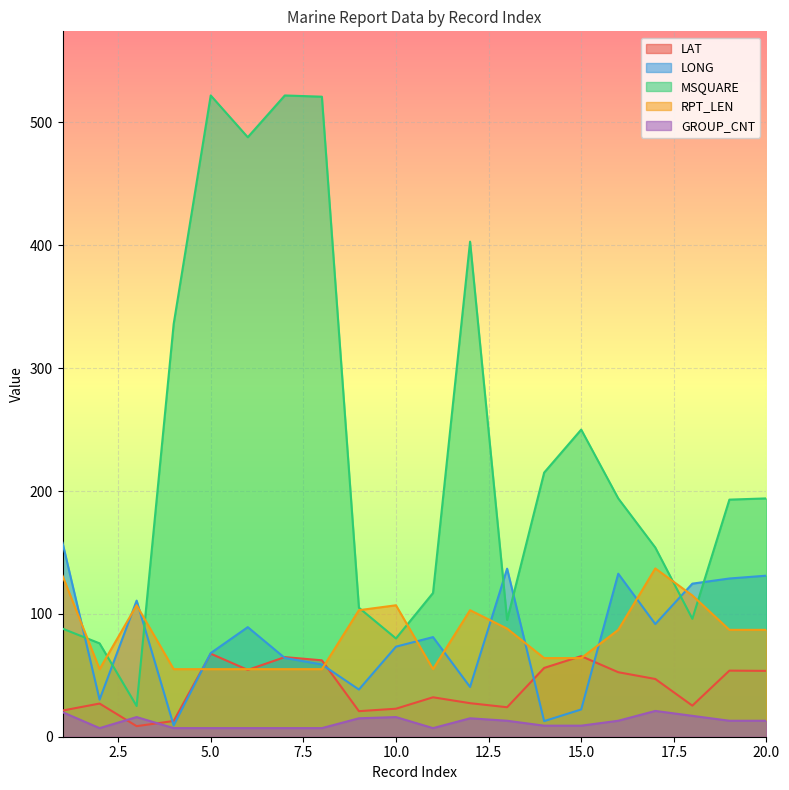

Which series changed the most between 5.0 and 15.0?

MSQUARE